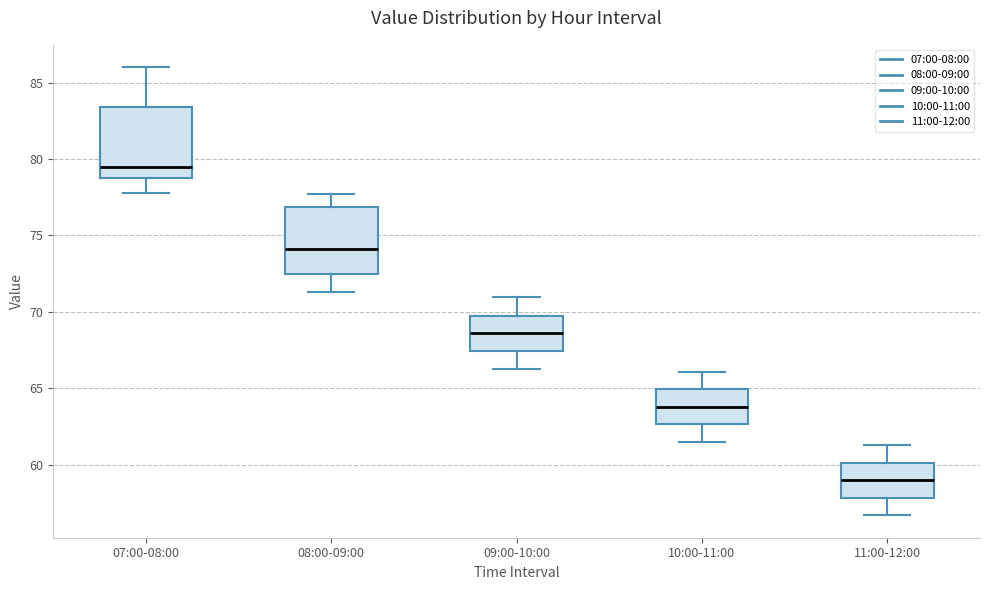

Which box has the lowest median line?

11:00-12:00